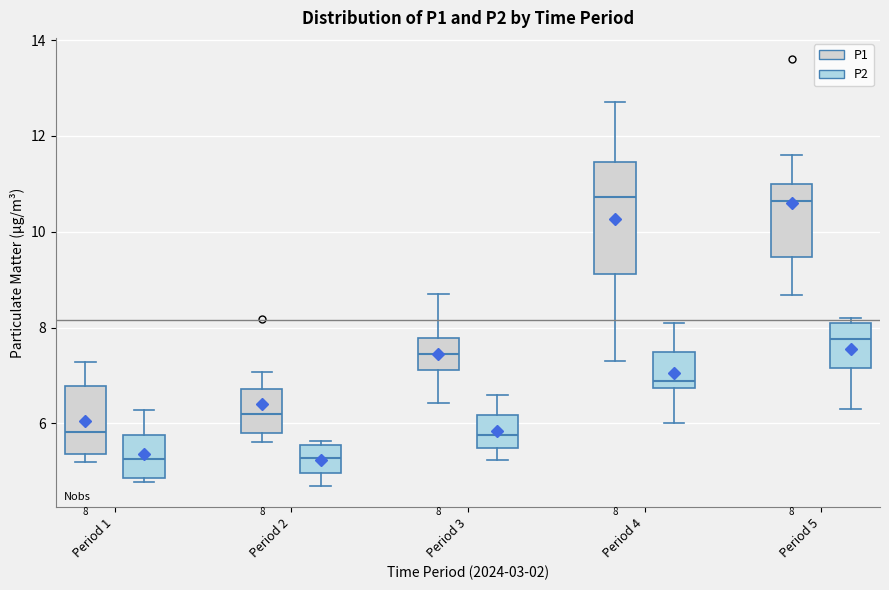

Which box is the tallest, from its lower edge to its upper edge?

Period 4 (P1)